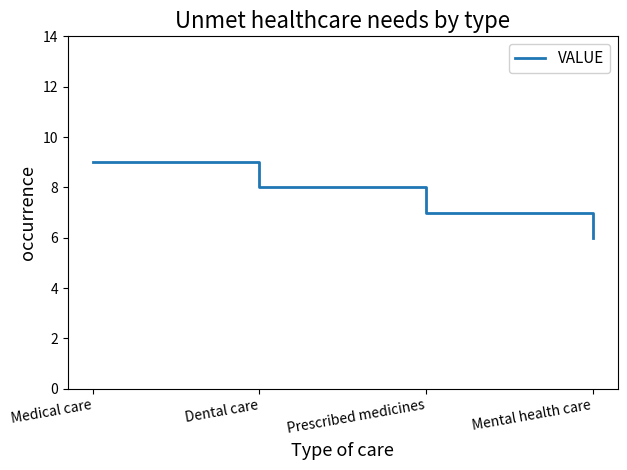

Between Prescribed medicines and Mental health care, which is larger?

Prescribed medicines